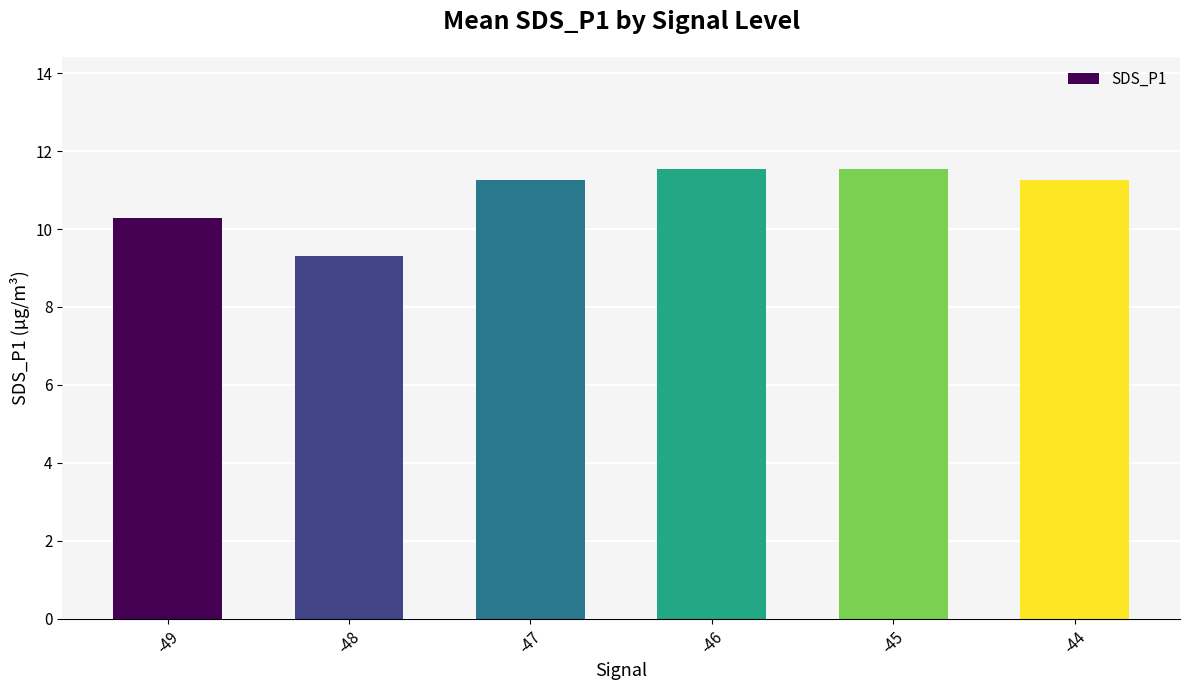

What is the average value?

10.9